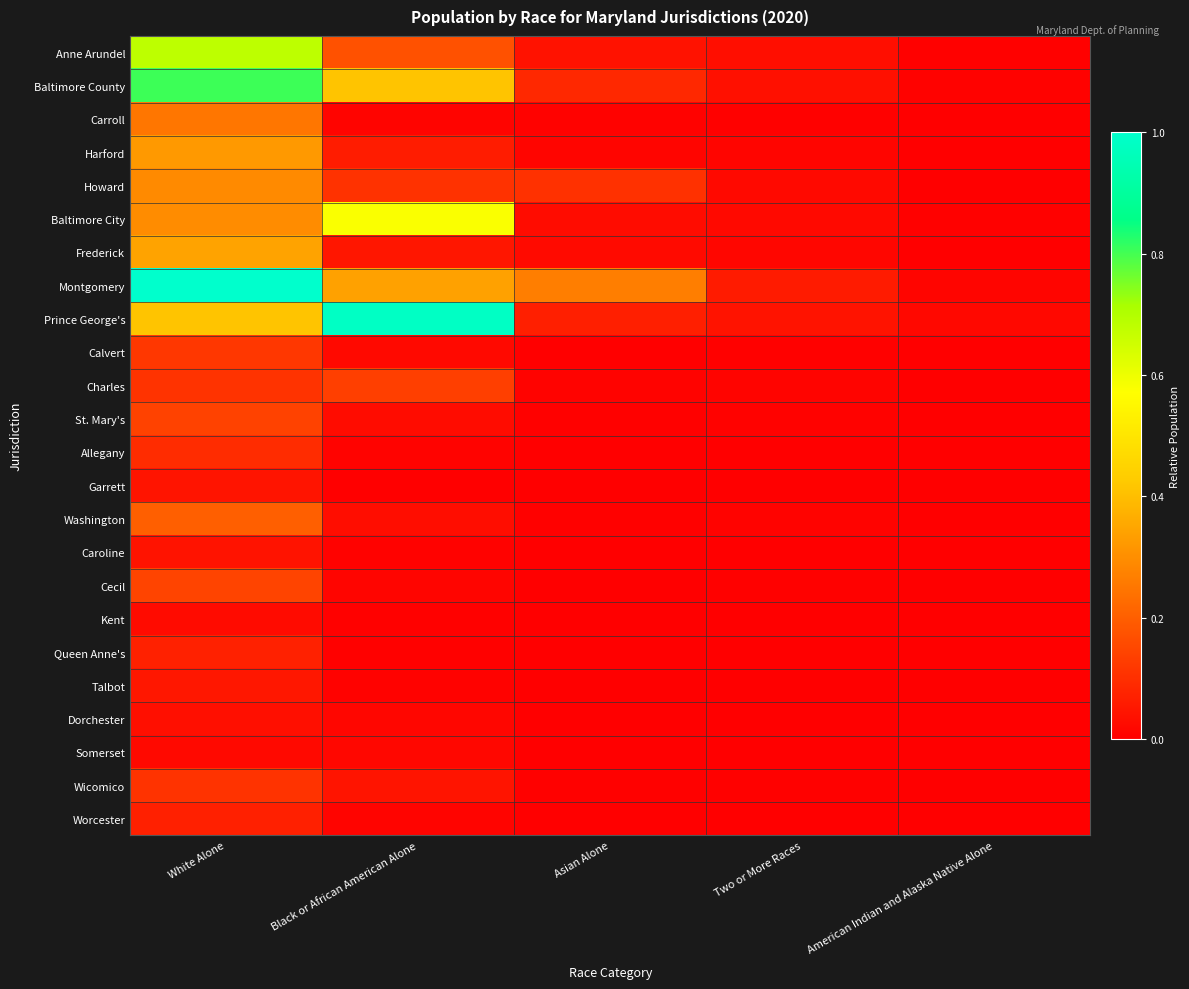

Reading right to left, what are all the values shown in this chart?

Anne Arundel: American Indian and Alaska Native Alone=0.0	Two or More Races=0.0	Asian Alone=0.0	Black or African American Alone=0.2	White Alone=0.7
Baltimore County: American Indian and Alaska Native Alone=0.0	Two or More Races=0.0	Asian Alone=0.1	Black or African American Alone=0.4	White Alone=0.8
Carroll: American Indian and Alaska Native Alone=0.0	Two or More Races=0.0	Asian Alone=0.0	Black or African American Alone=0.0	White Alone=0.2
Harford: American Indian and Alaska Native Alone=0.0	Two or More Races=0.0	Asian Alone=0.0	Black or African American Alone=0.1	White Alone=0.3
Howard: American Indian and Alaska Native Alone=0.0	Two or More Races=0.0	Asian Alone=0.1	Black or African American Alone=0.1	White Alone=0.3
Baltimore City: American Indian and Alaska Native Alone=0.0	Two or More Races=0.0	Asian Alone=0.0	Black or African American Alone=0.6	White Alone=0.3
Frederick: American Indian and Alaska Native Alone=0.0	Two or More Races=0.0	Asian Alone=0.0	Black or African American Alone=0.0	White Alone=0.3
Montgomery: American Indian and Alaska Native Alone=0.0	Two or More Races=0.1	Asian Alone=0.3	Black or African American Alone=0.3	White Alone=1.0
Prince George's: American Indian and Alaska Native Alone=0.0	Two or More Races=0.0	Asian Alone=0.1	Black or African American Alone=1.0	White Alone=0.4
Calvert: American Indian and Alaska Native Alone=0.0	Two or More Races=0.0	Asian Alone=0.0	Black or African American Alone=0.0	White Alone=0.1
Charles: American Indian and Alaska Native Alone=0.0	Two or More Races=0.0	Asian Alone=0.0	Black or African American Alone=0.1	White Alone=0.1
St. Mary's: American Indian and Alaska Native Alone=0.0	Two or More Races=0.0	Asian Alone=0.0	Black or African American Alone=0.0	White Alone=0.1
Allegany: American Indian and Alaska Native Alone=0.0	Two or More Races=0.0	Asian Alone=0.0	Black or African American Alone=0.0	White Alone=0.1
Garrett: American Indian and Alaska Native Alone=0.0	Two or More Races=0.0	Asian Alone=0.0	Black or African American Alone=0.0	White Alone=0.0
Washington: American Indian and Alaska Native Alone=0.0	Two or More Races=0.0	Asian Alone=0.0	Black or African American Alone=0.0	White Alone=0.2
Caroline: American Indian and Alaska Native Alone=0.0	Two or More Races=0.0	Asian Alone=0.0	Black or African American Alone=0.0	White Alone=0.0
Cecil: American Indian and Alaska Native Alone=0.0	Two or More Races=0.0	Asian Alone=0.0	Black or African American Alone=0.0	White Alone=0.1
Kent: American Indian and Alaska Native Alone=0.0	Two or More Races=0.0	Asian Alone=0.0	Black or African American Alone=0.0	White Alone=0.0
Queen Anne's: American Indian and Alaska Native Alone=0.0	Two or More Races=0.0	Asian Alone=0.0	Black or African American Alone=0.0	White Alone=0.1
Talbot: American Indian and Alaska Native Alone=0.0	Two or More Races=0.0	Asian Alone=0.0	Black or African American Alone=0.0	White Alone=0.0
Dorchester: American Indian and Alaska Native Alone=0.0	Two or More Races=0.0	Asian Alone=0.0	Black or African American Alone=0.0	White Alone=0.0
Somerset: American Indian and Alaska Native Alone=0.0	Two or More Races=0.0	Asian Alone=0.0	Black or African American Alone=0.0	White Alone=0.0
Wicomico: American Indian and Alaska Native Alone=0.0	Two or More Races=0.0	Asian Alone=0.0	Black or African American Alone=0.0	White Alone=0.1
Worcester: American Indian and Alaska Native Alone=0.0	Two or More Races=0.0	Asian Alone=0.0	Black or African American Alone=0.0	White Alone=0.1